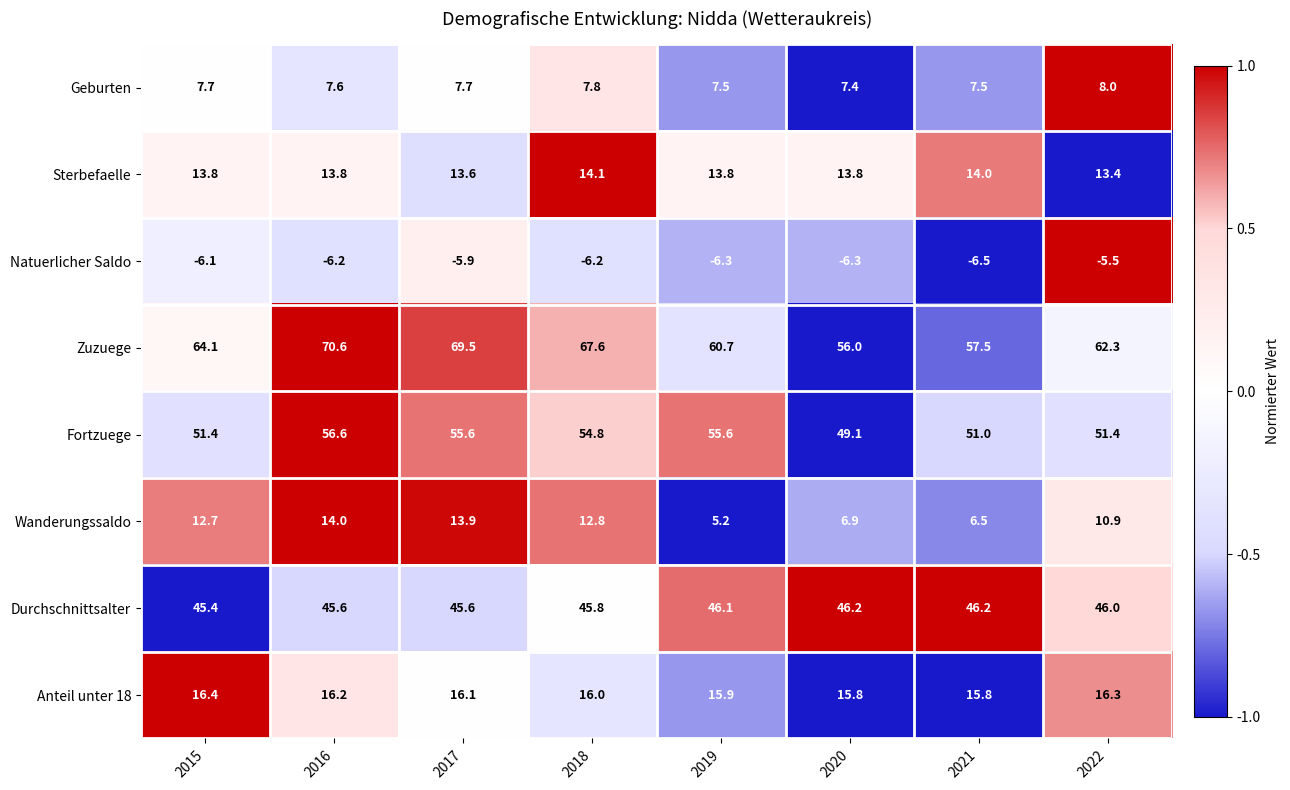

How many distinct data groups are displayed?

8